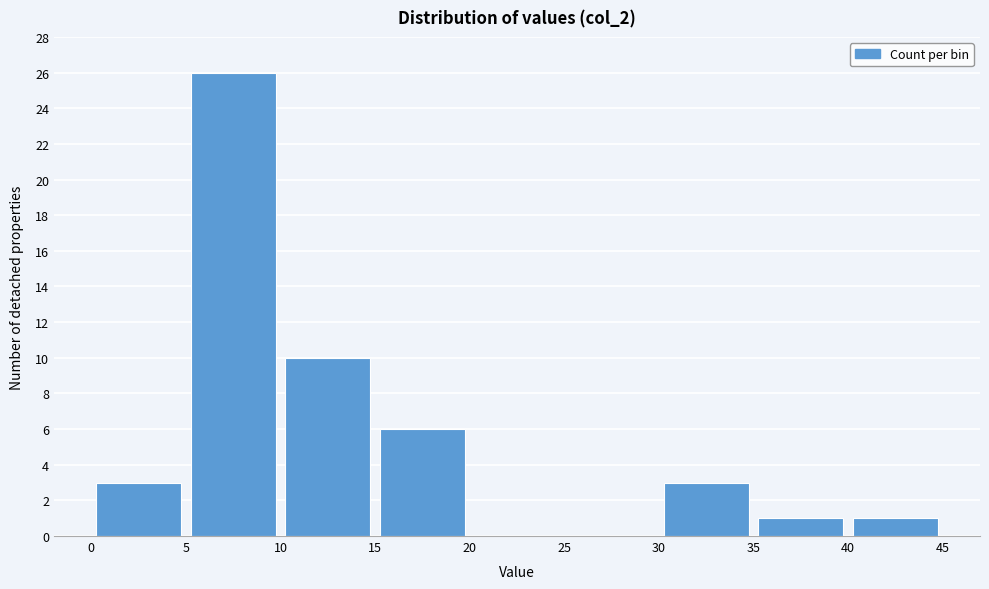

Reading left to right, list every bar in this chart as the range it spans on the x-axis followed by its height. The values are not printed on the chart, so give them approximately, as read against the axis.

0 to 5: 3
5 to 10: 26
10 to 15: 10
15 to 20: 6
20 to 25: 0
25 to 30: 0
30 to 35: 3
35 to 40: 1
40 to 45: 1